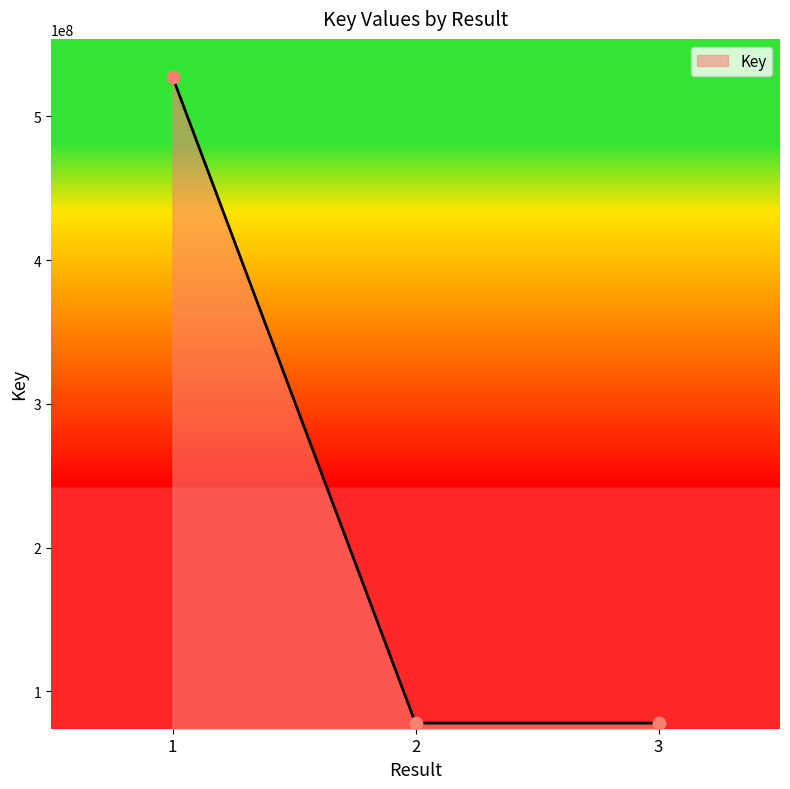

What is the change in value from 1 to 3?

-449654729